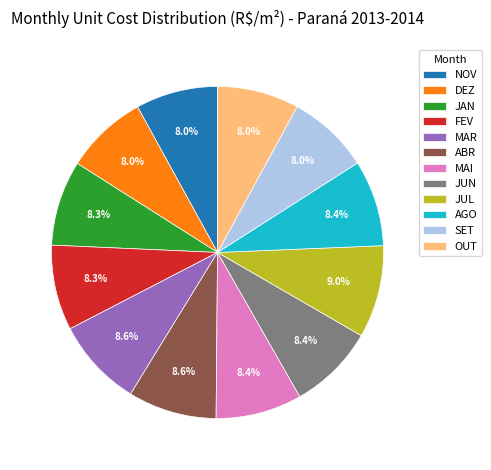

To the nearest percent, what portion does JUL represent?

9%